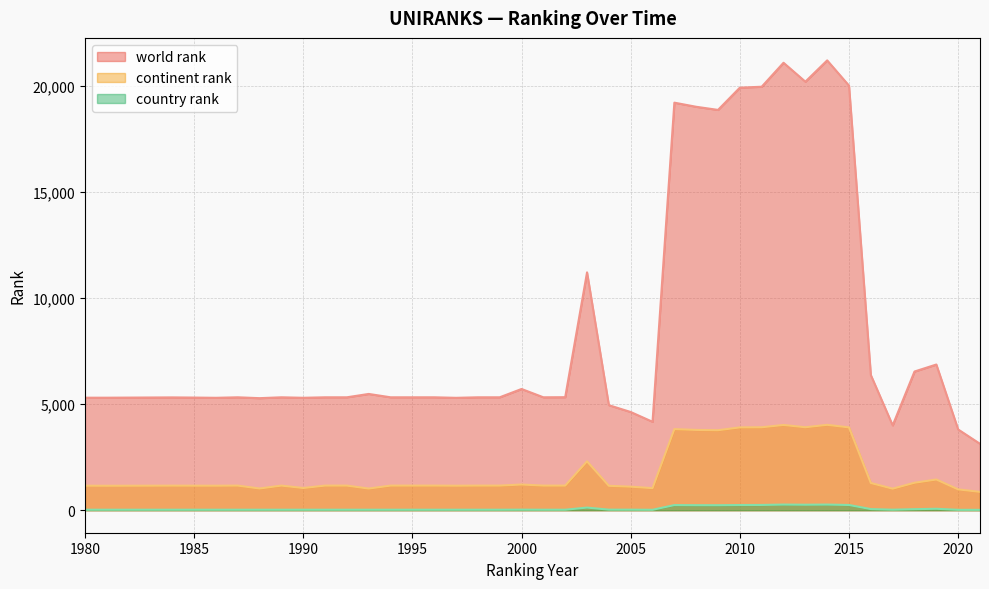

What is the value of the continent rank point at the 33rd from the left?

4028